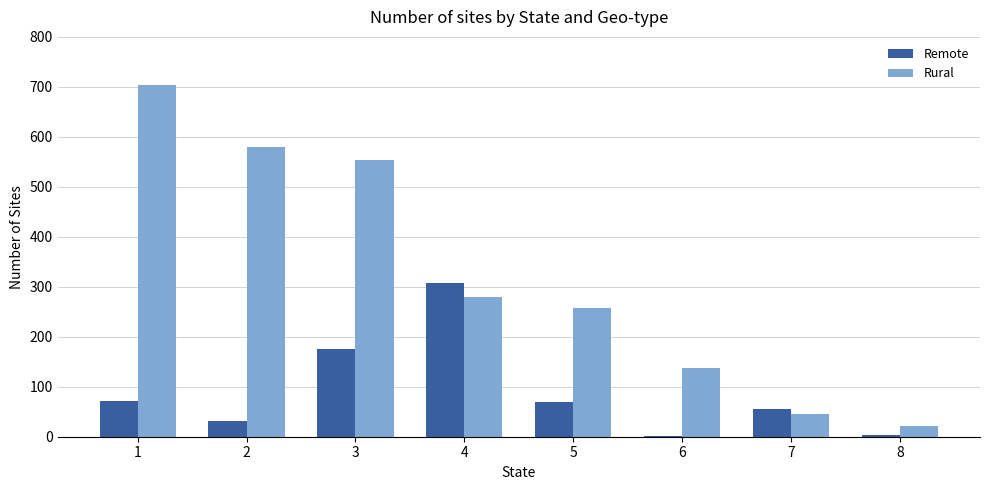

The value of Remote at 2 is 31. True or false?

True